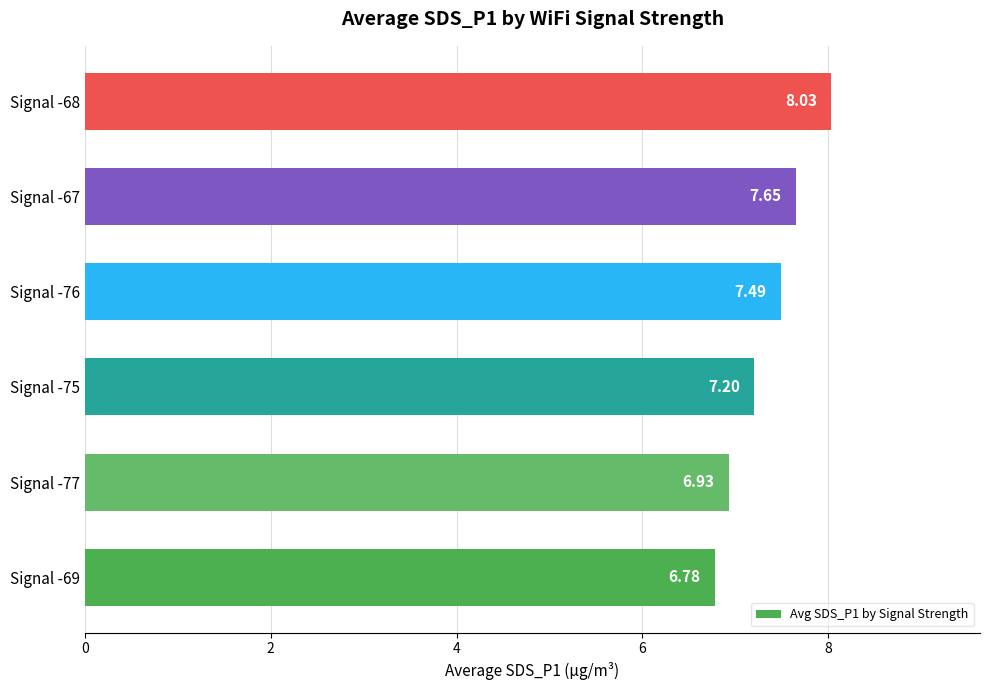

How many values are below 7?

2